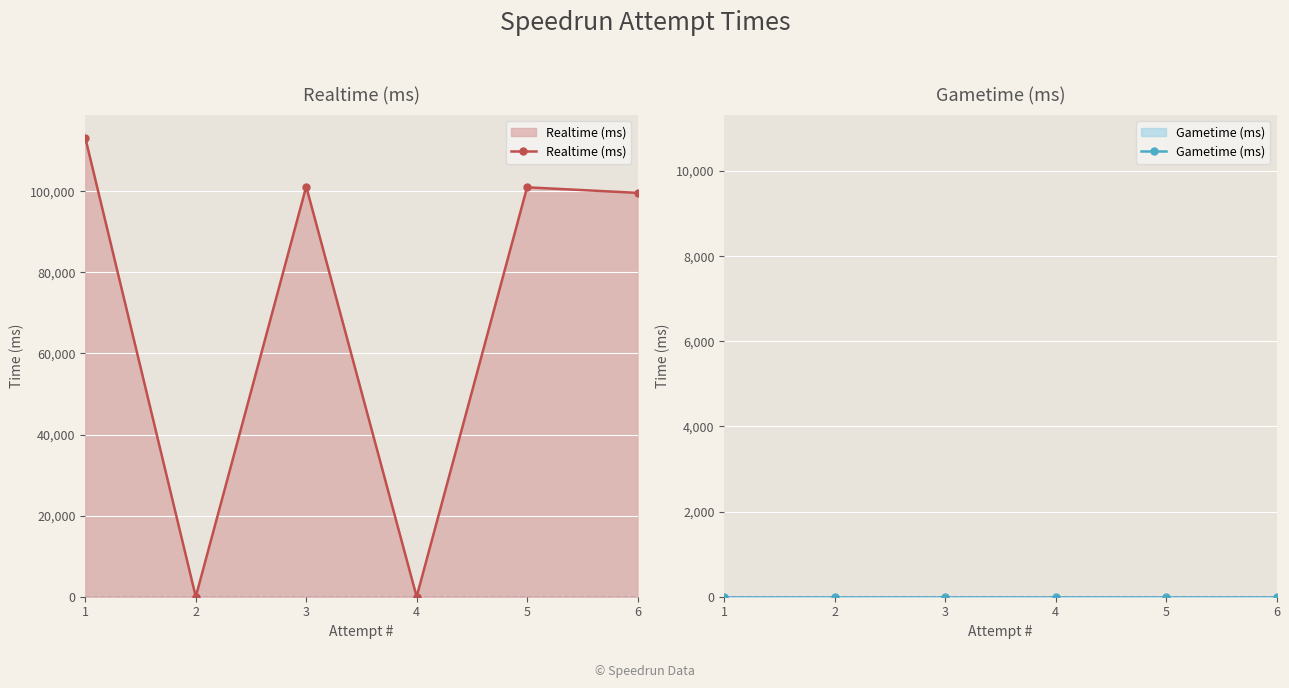

True or false: Gametime (ms) and Realtime (ms) intersect in this chart.

False